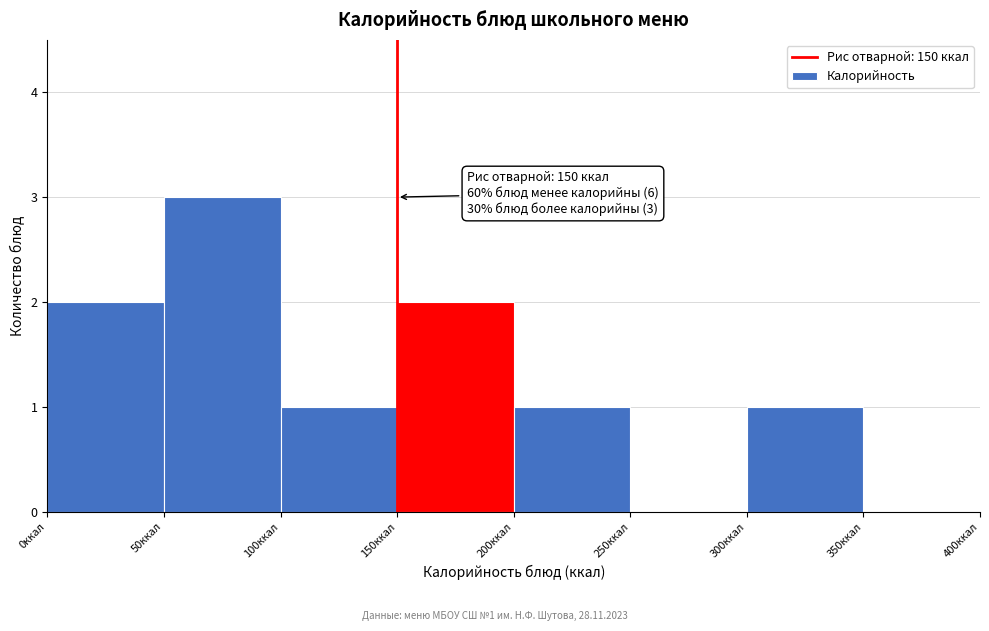

Which range on the x-axis has the tallest bar?

50 to 100